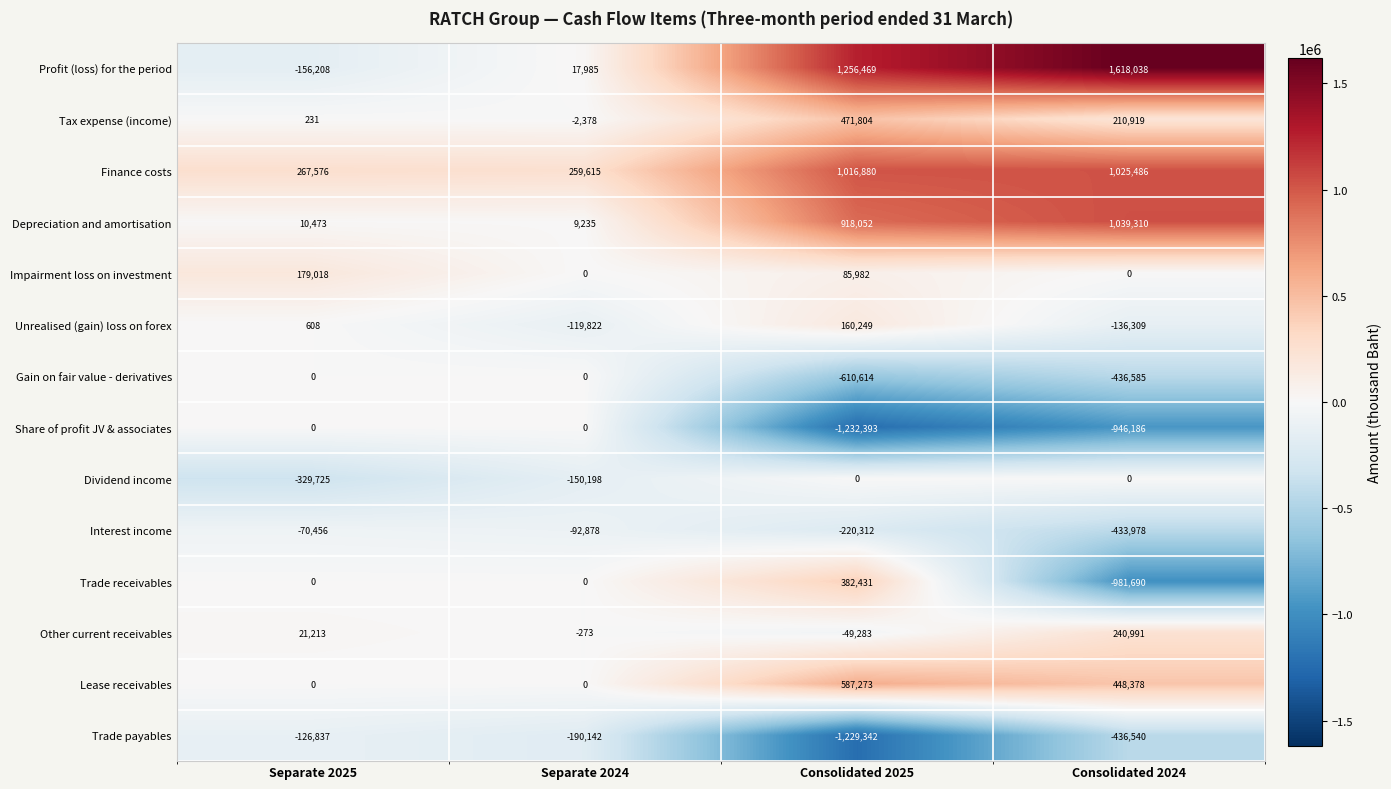

What is the average value of the Profit (loss) for the period series?

684071